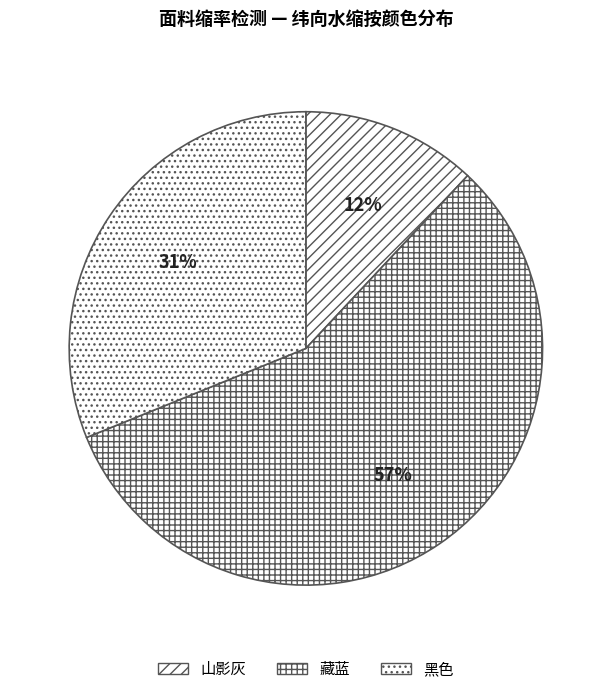

What is the majority slice?

藏蓝